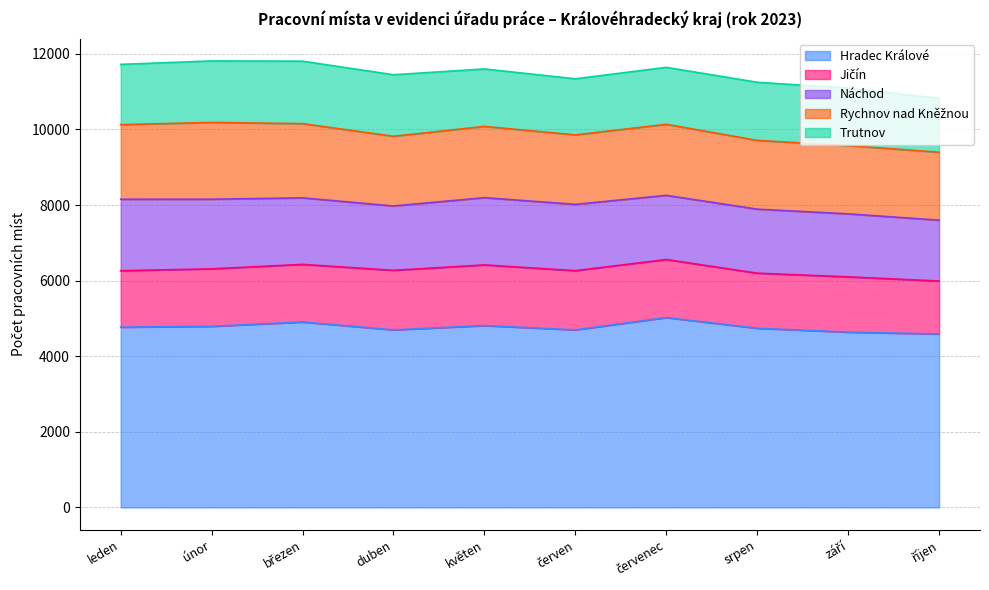

Reading left to right, transcribe all the data shown in this chart.

Hradec Králové: leden=4769	únor=4791	březen=4906	duben=4697	květen=4811	červen=4697	červenec=5023	srpen=4740	září=4638	říjen=4588
Jičín: leden=1493	únor=1520	březen=1523	duben=1575	květen=1604	červen=1566	červenec=1535	srpen=1457	září=1461	říjen=1401
Náchod: leden=1890	únor=1842	březen=1760	duben=1702	květen=1779	červen=1754	červenec=1697	srpen=1693	září=1667	říjen=1610
Rychnov nad Kněžnou: leden=1973	únor=2031	březen=1963	duben=1844	květen=1885	červen=1838	červenec=1880	srpen=1819	září=1805	říjen=1797
Trutnov: leden=1595	únor=1627	březen=1653	duben=1628	květen=1520	červen=1484	červenec=1506	srpen=1538	září=1520	říjen=1425